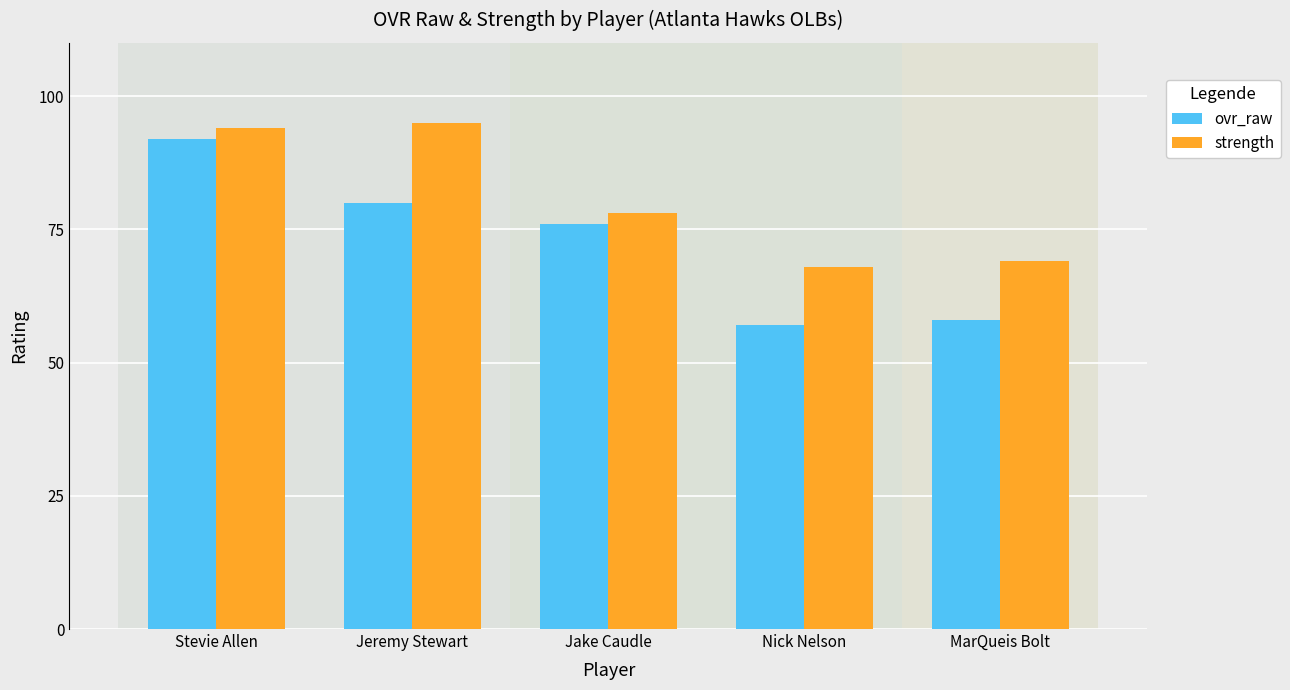

What is the sum of the ovr_raw values at Jake Caudle and Stevie Allen?

168